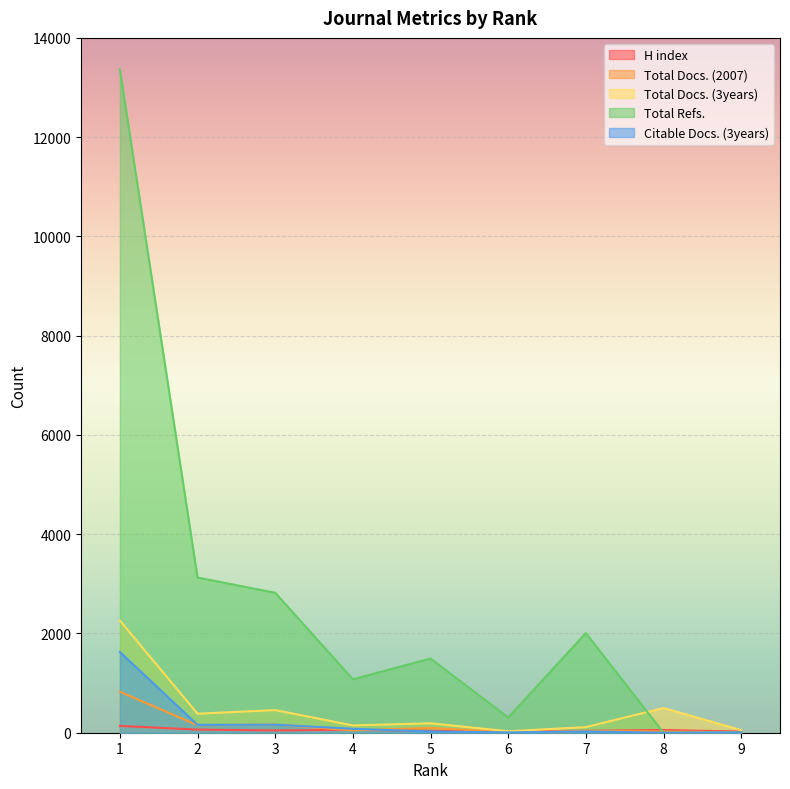

Is it true that Total Docs. (2007) equals 826 at 1?

True